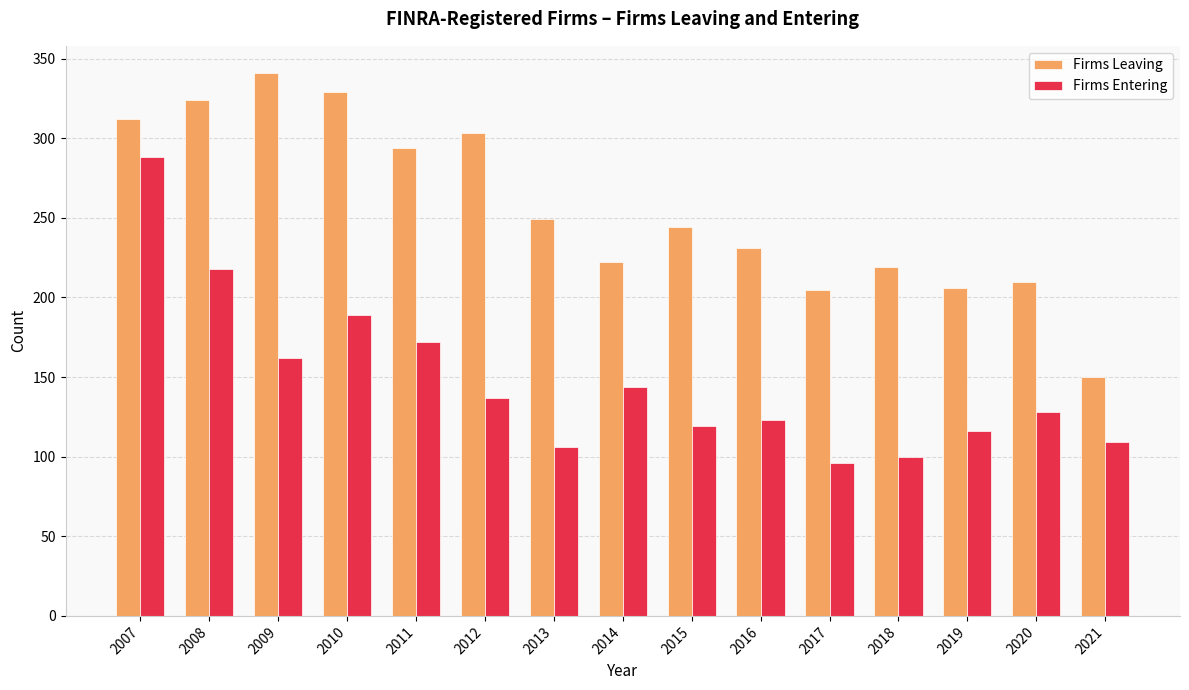

What are all the series names shown in the legend?

Firms Leaving, Firms Entering